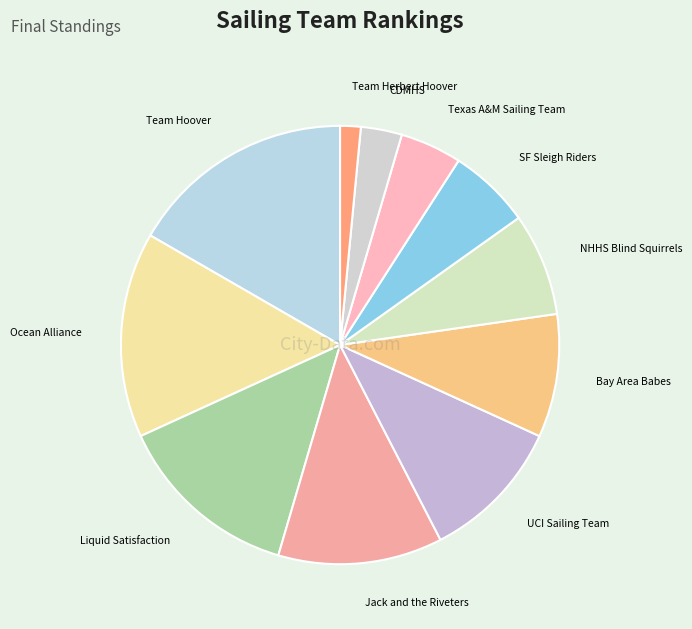

What is the smallest slice in the pie chart?

Team Herbert Hoover